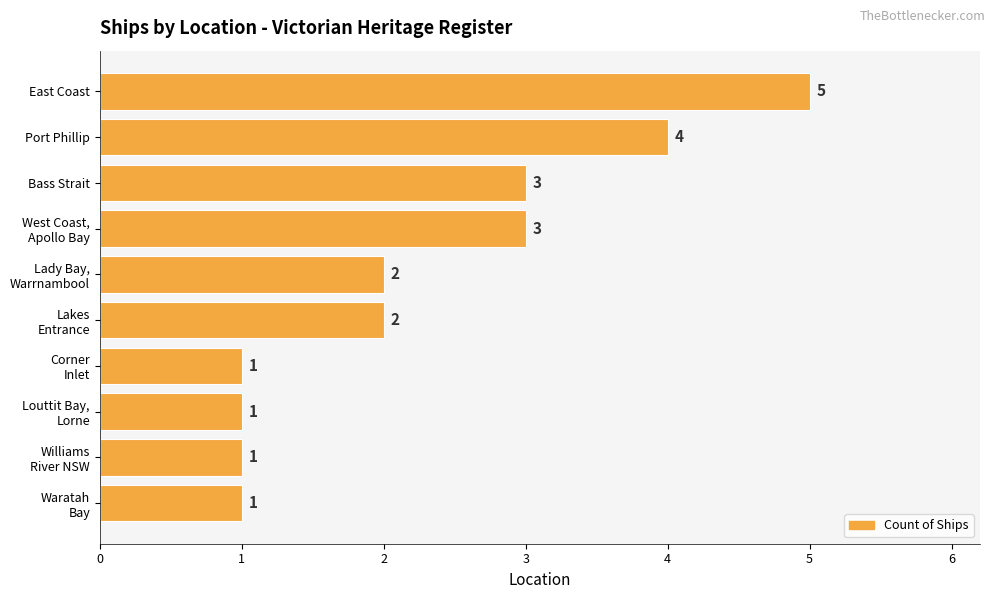

How many data points are less than 2?

4